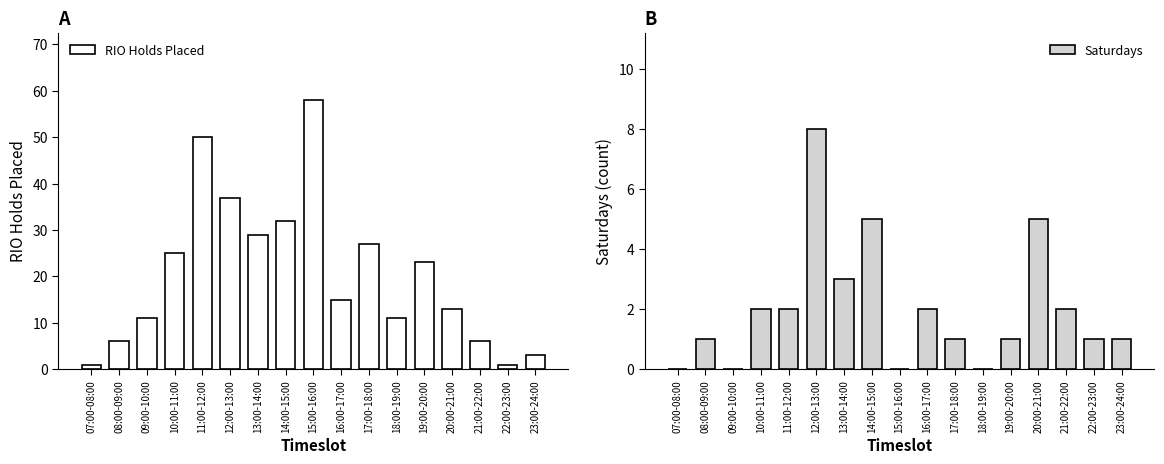

What position from the left is 11:00-12:00?

5